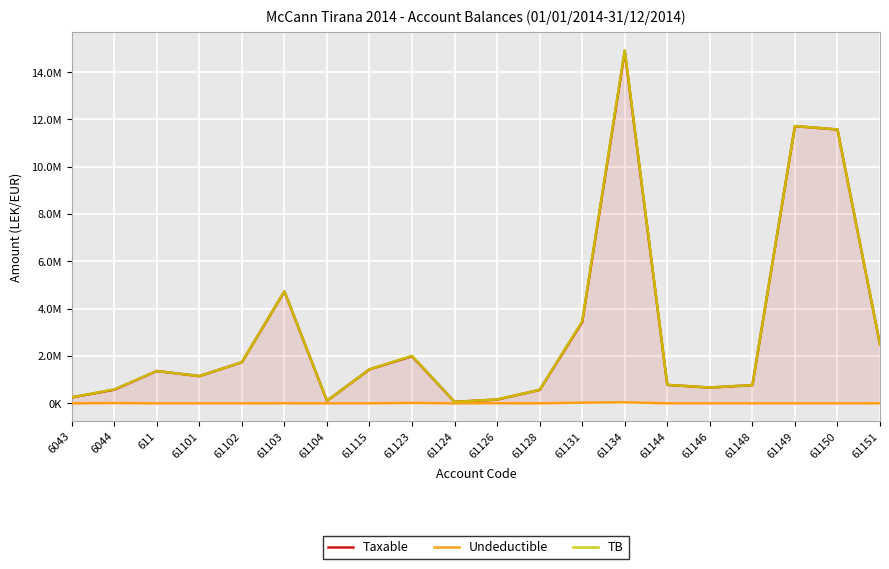

Reading left to right, extract all data points from this chart.

Taxable: 250227.1	575296.9	1366068.5	1149043.7	1735151.5	4731146.9	105900.0	1433753.2	1991862.2	61813.2	157990.0	567460.5	3437988.5	14887859.8	779642.1	666085.5	769080.9	11717876.6	11574631.1	2482098.3
Undeductible: 0.0	12822.0	0.0	0.0	0.0	3920.0	0.0	250.0	18500.0	0.0	5100.0	0.0	28000.0	43299.0	0.0	0.0	0.0	0.0	0.0	1398.0
TB: 250227.1	588118.9	1366068.5	1149043.7	1735151.5	4735066.9	105900.0	1434003.2	2010362.2	61813.2	163090.0	567460.5	3465988.5	14931158.8	779642.1	666085.5	769080.9	11717876.6	11574631.1	2483496.3